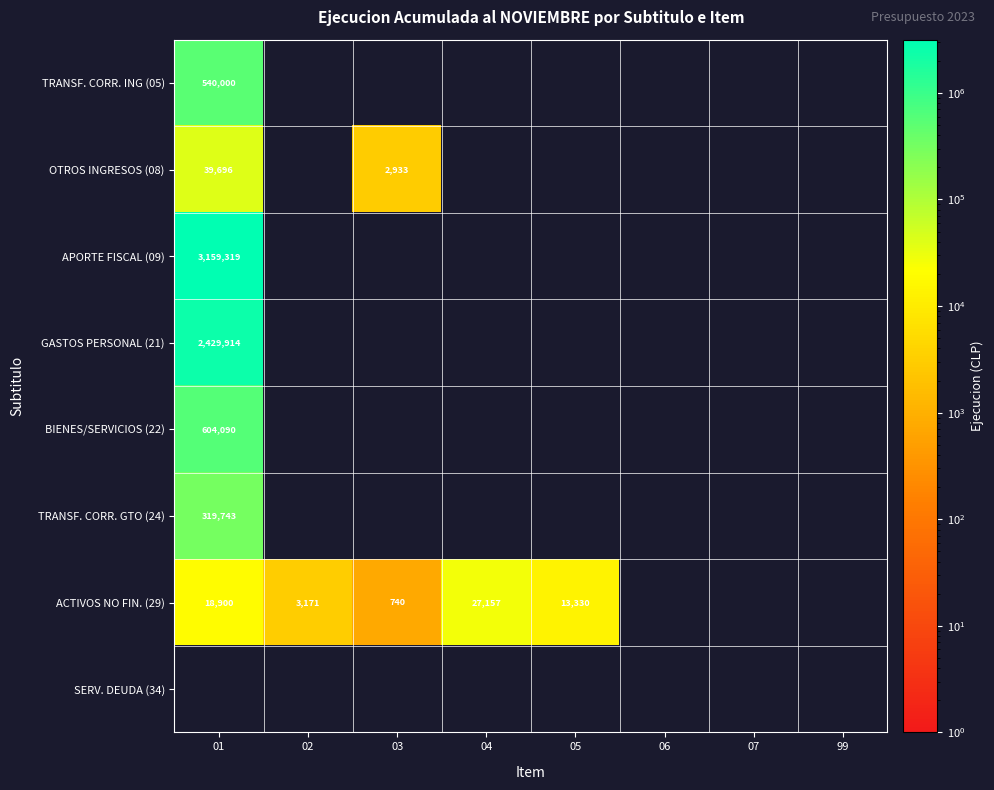

Which category has the lowest value across all series?

02